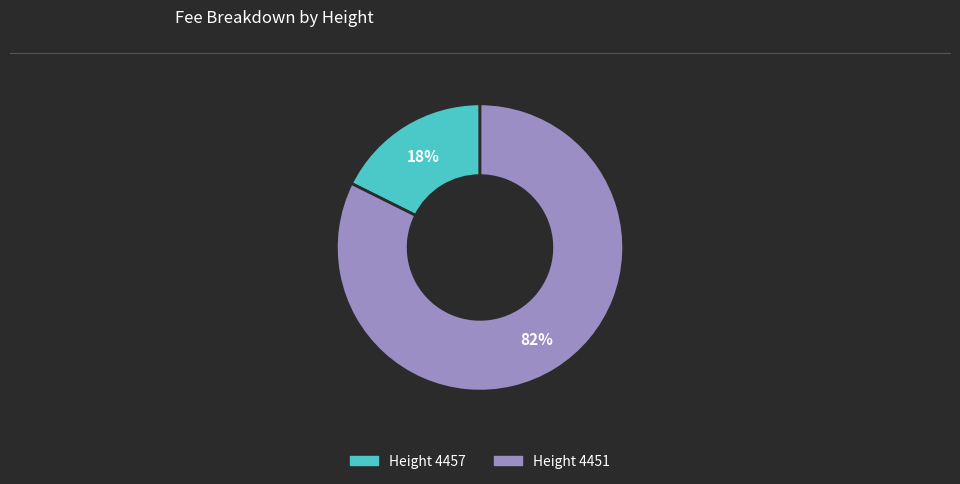

Is there any slice that represents more than half of the pie?

Yes